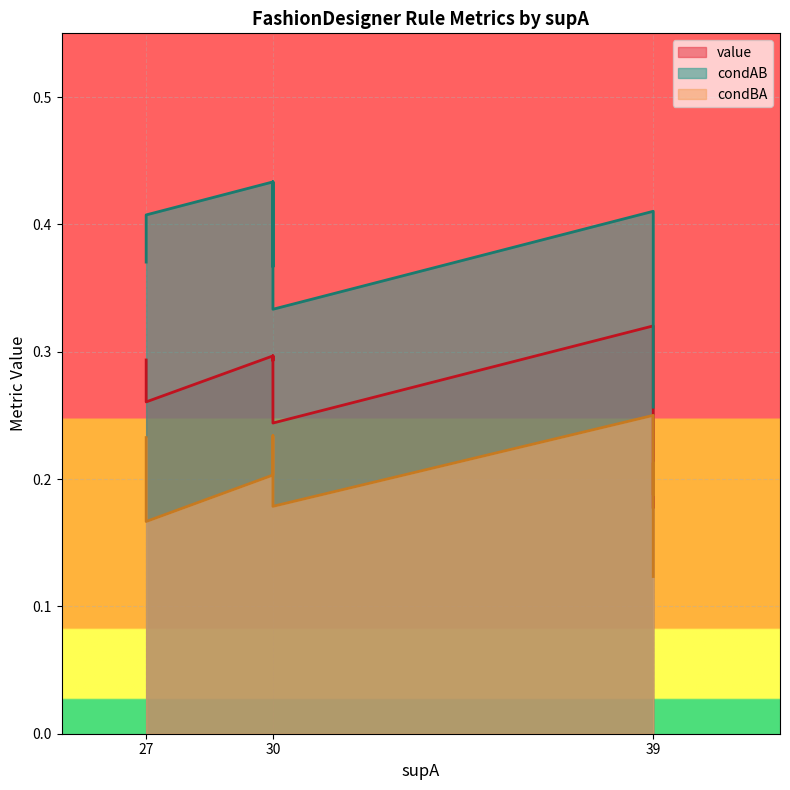

Which has a higher value, 39 or 27?

27